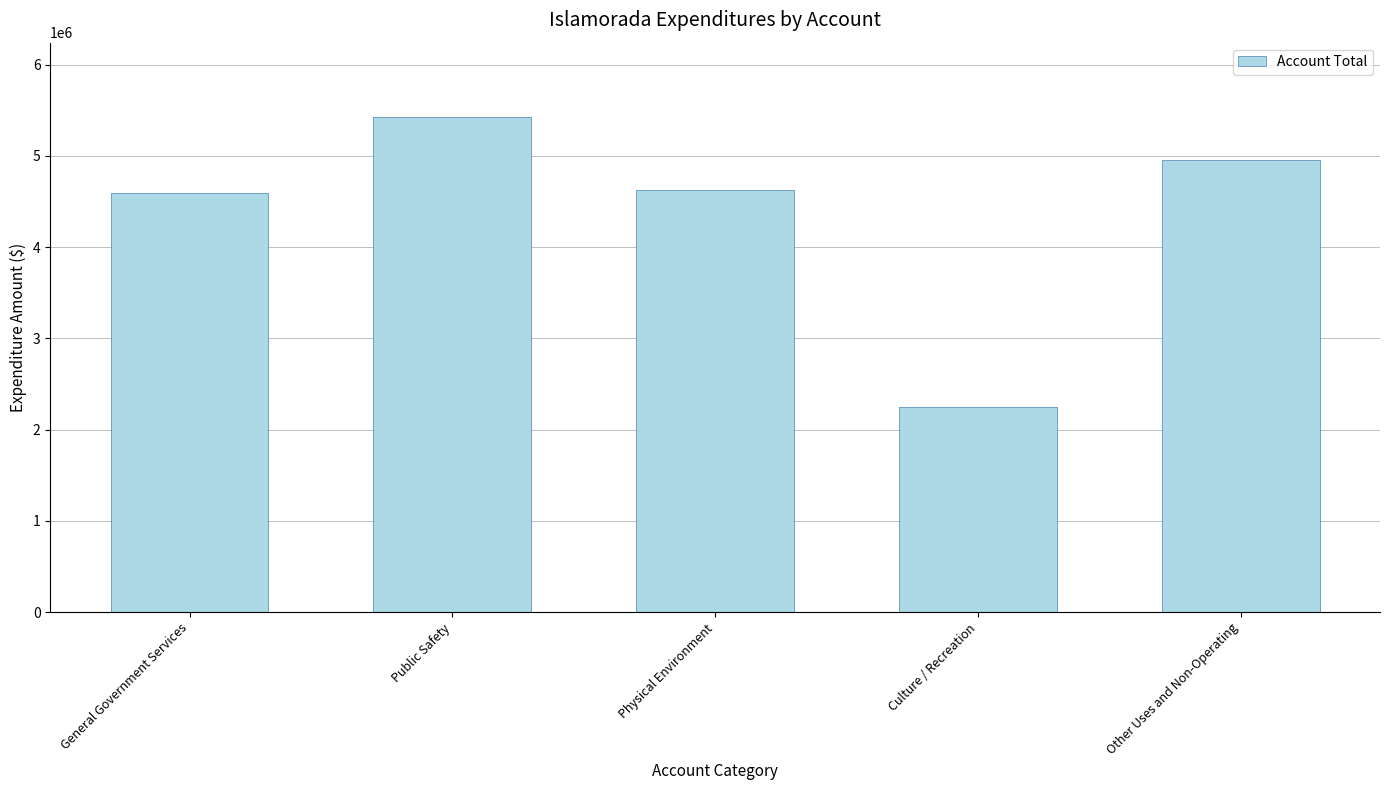

Between Public Safety and Physical Environment, which is larger?

Public Safety